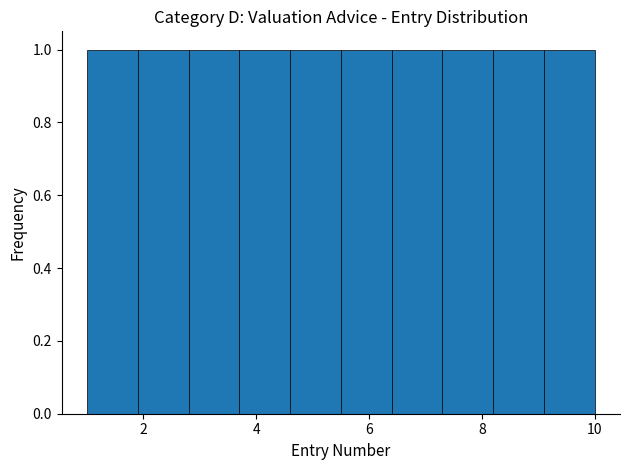

How tall is the bar that spans 6.4 to 7.3 on the x-axis? Neither the bar edges nor the heights are printed on the chart, so give them approximately, as read against the axes.

1